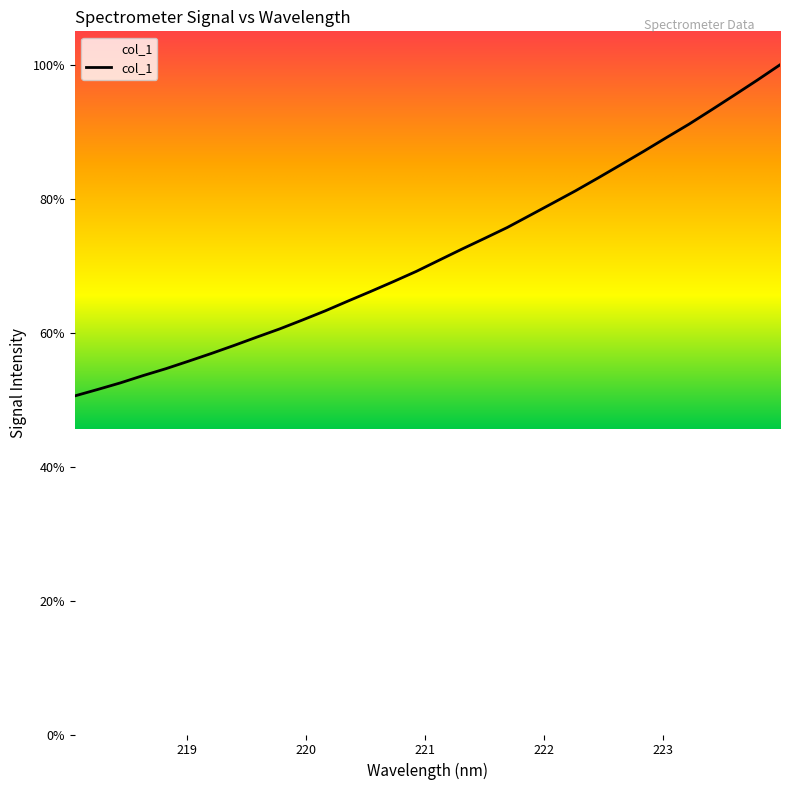

What is the difference between the maximum and minimum values?

49.4